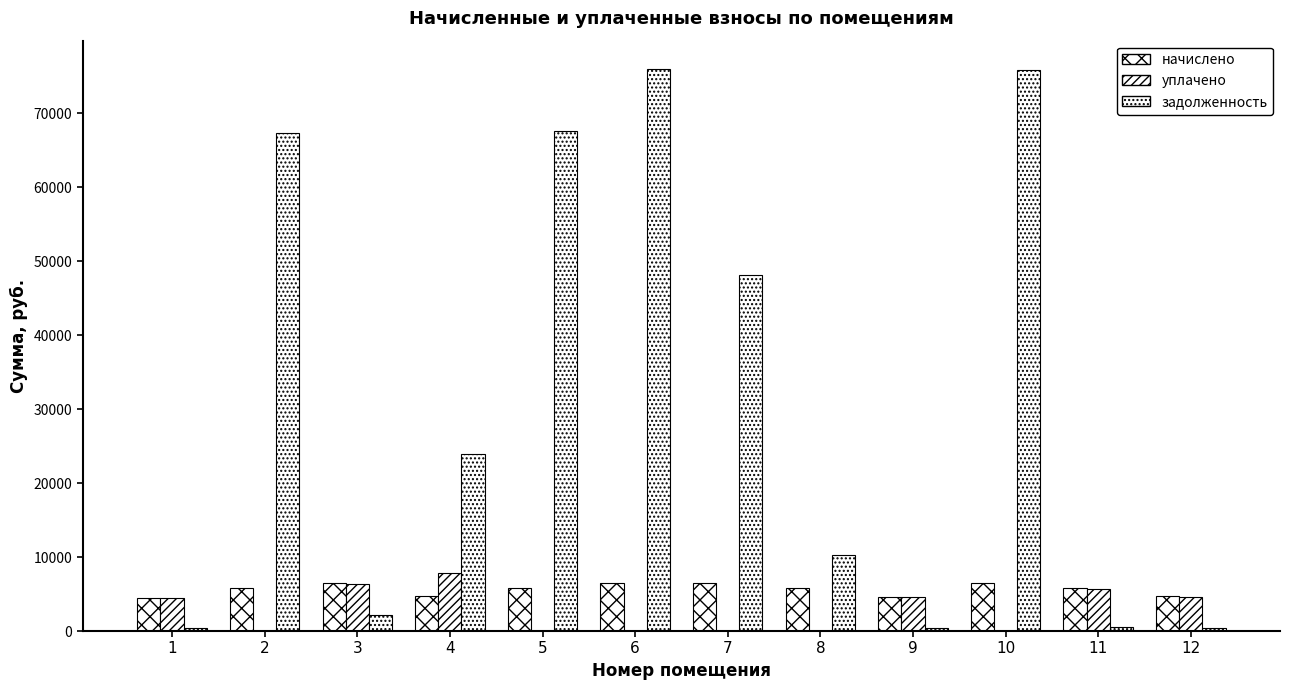

Between 8 and 4, which is larger?

8